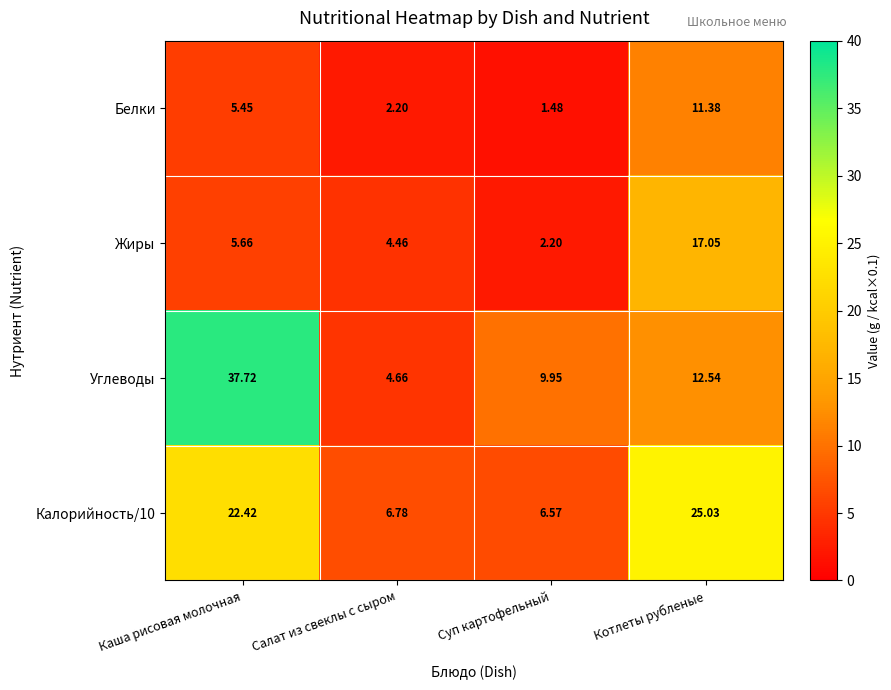

Where does the Калорийность/10 series first go above 22?

Каша рисовая молочная